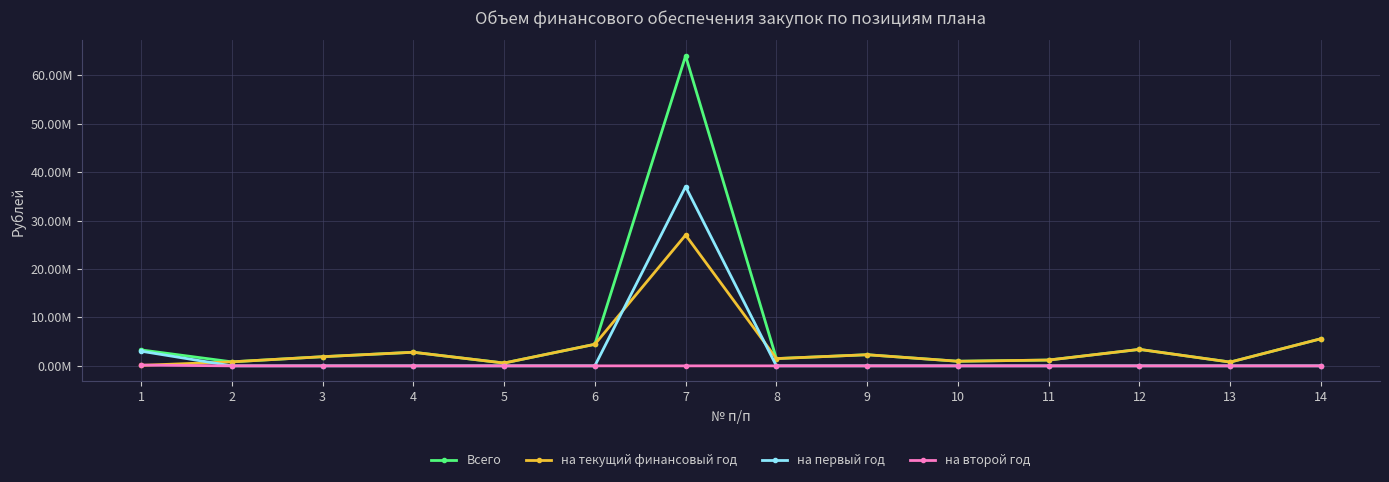

What is the maximum value for на второй год?

160615.5